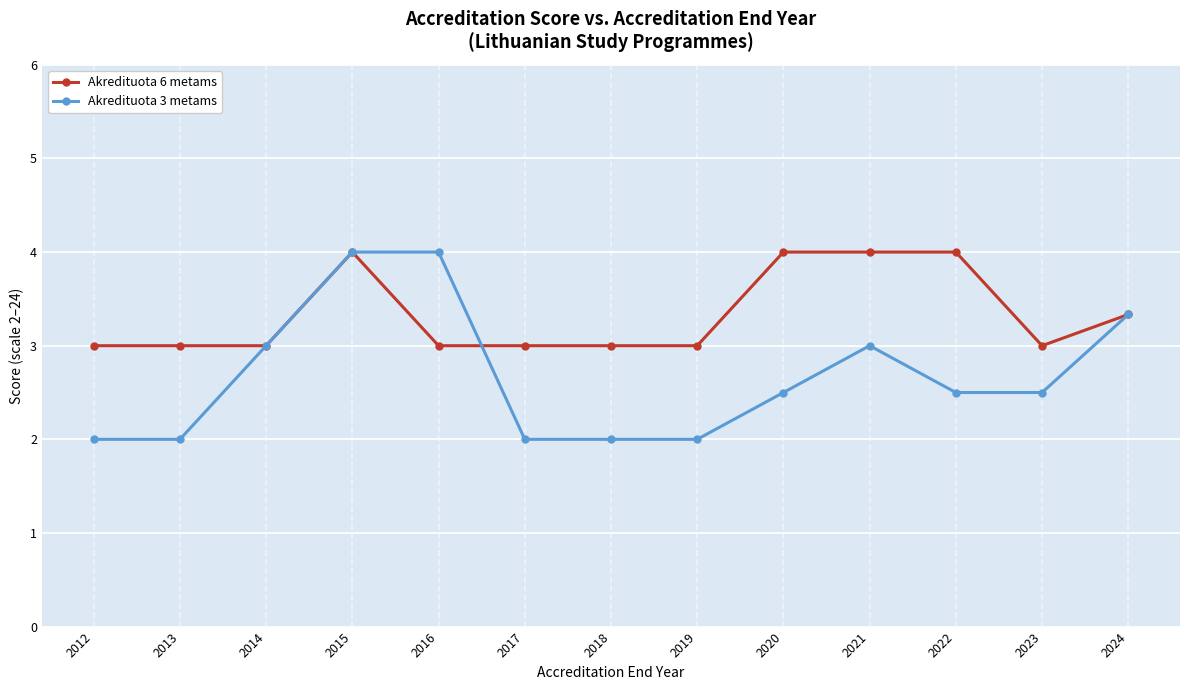

How many data points does each series have?

13